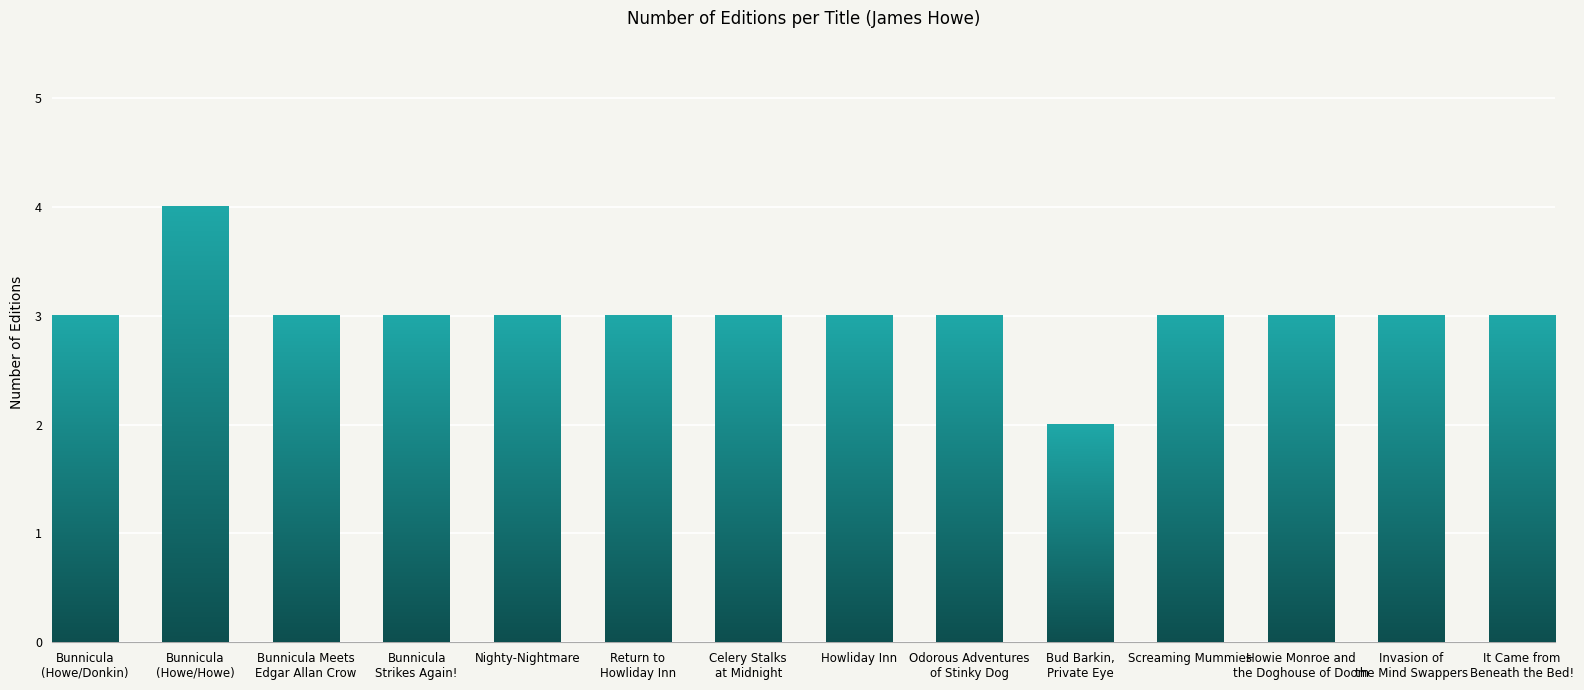

Which category has the lowest value across all series?

Bud Barkin,
Private Eye